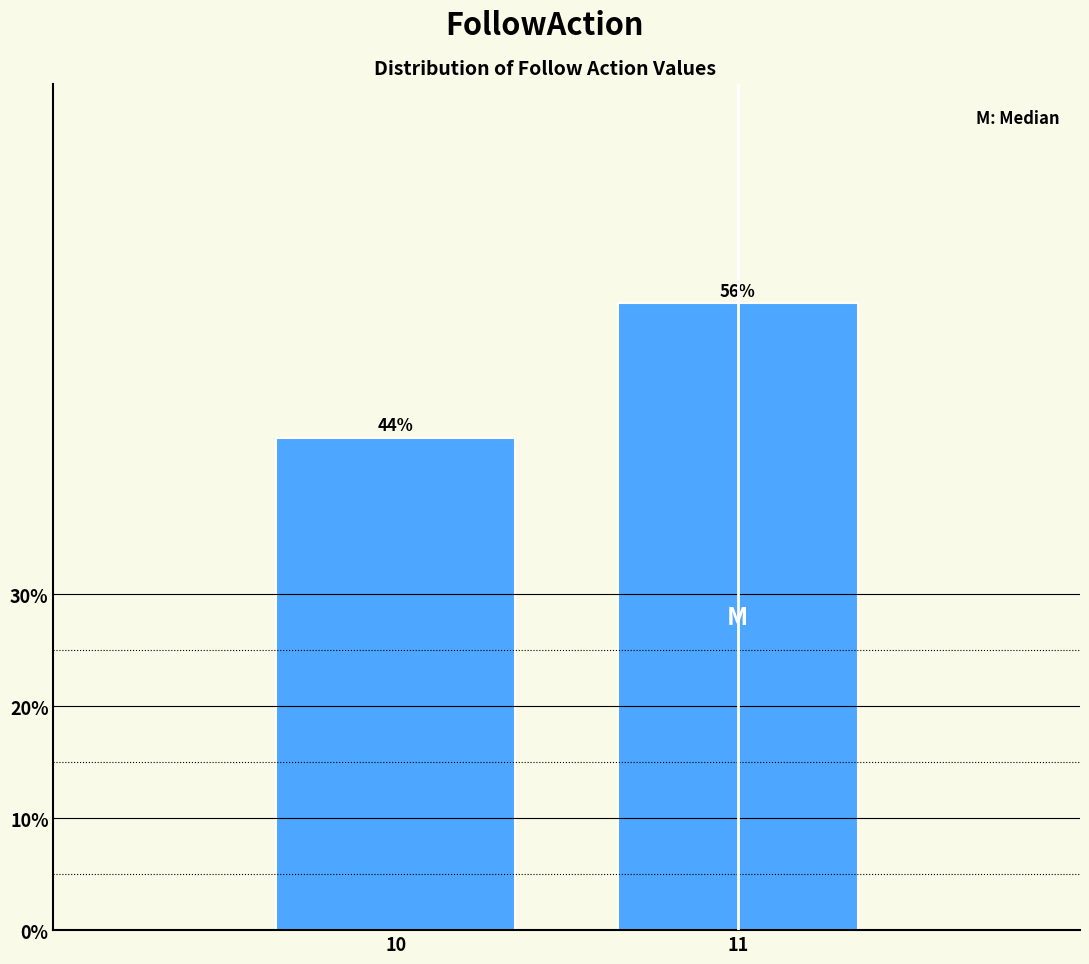

Reading left to right, extract all data points from this chart.

10=44.0	11=56.0